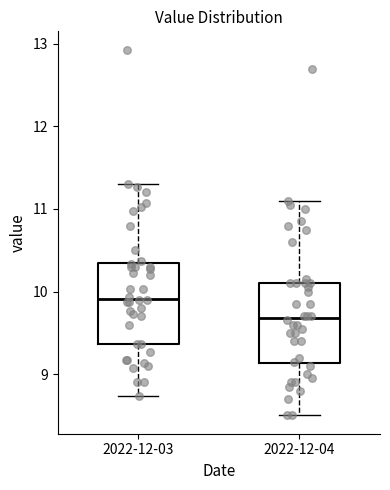

Where does the upper whisker of the box for 2022-12-03 end on the y-axis? The values are not printed on the chart, so give them approximately, as read against the axis.

11.3